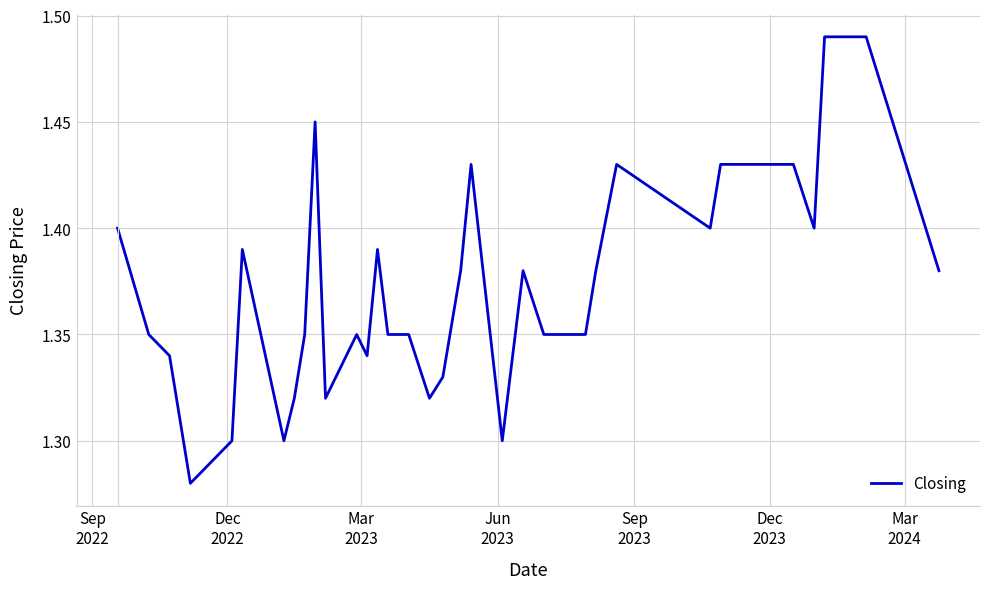

What is the difference between the maximum and minimum values?

0.2